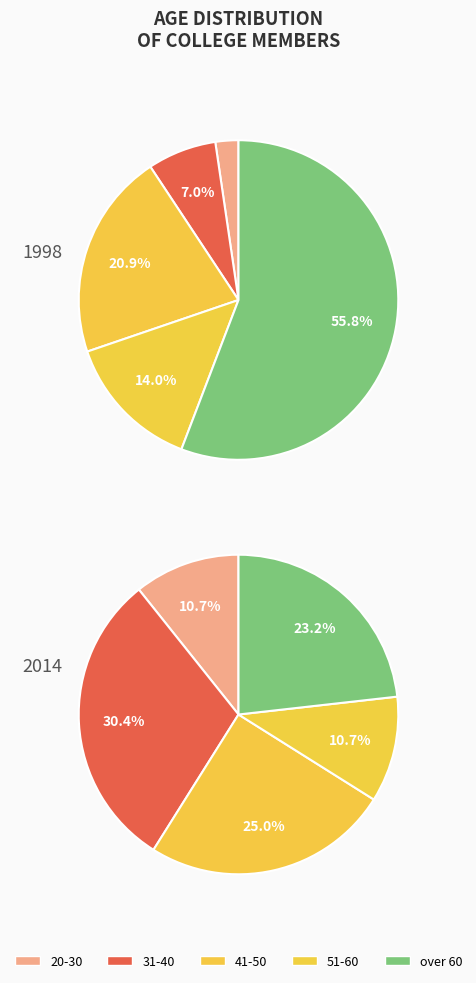

To the nearest percent, what percentage of the pie is 1?

6%